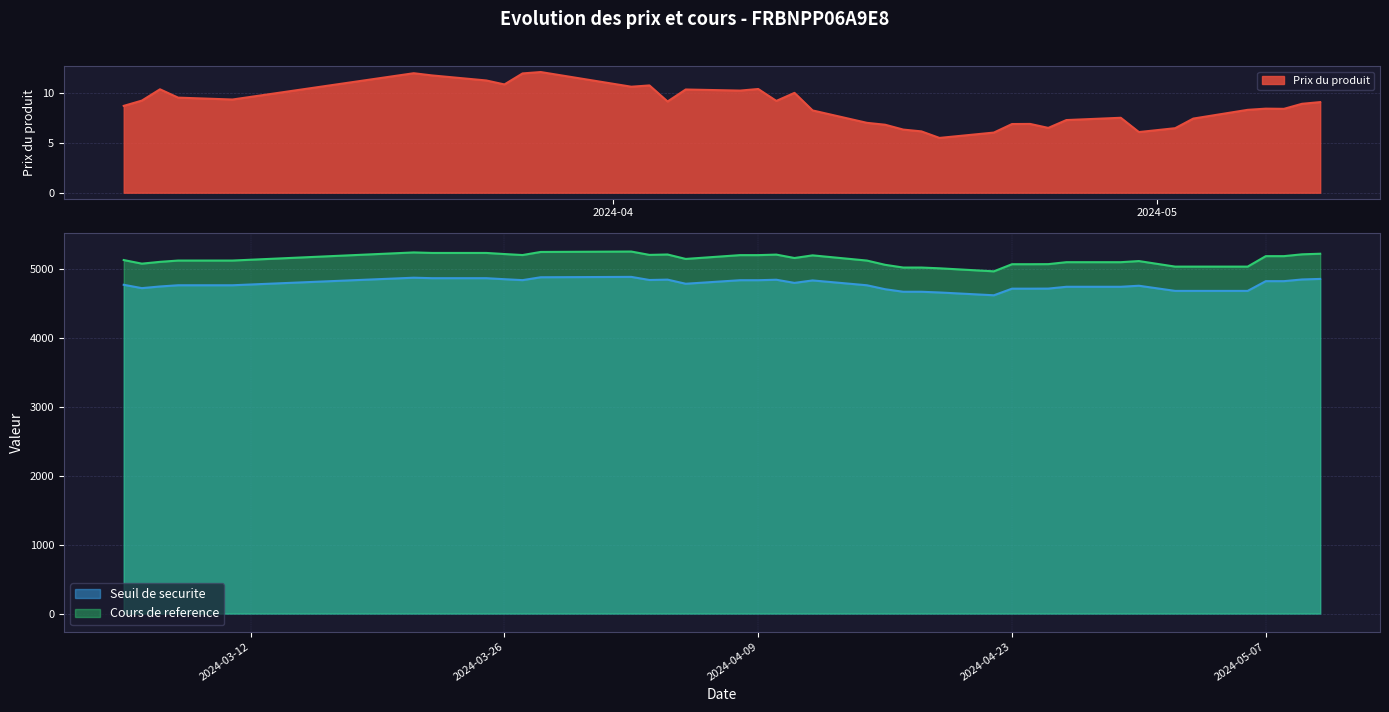

In Cours de reference, how many points are higher than both neighbors (excluding endpoints)?

6